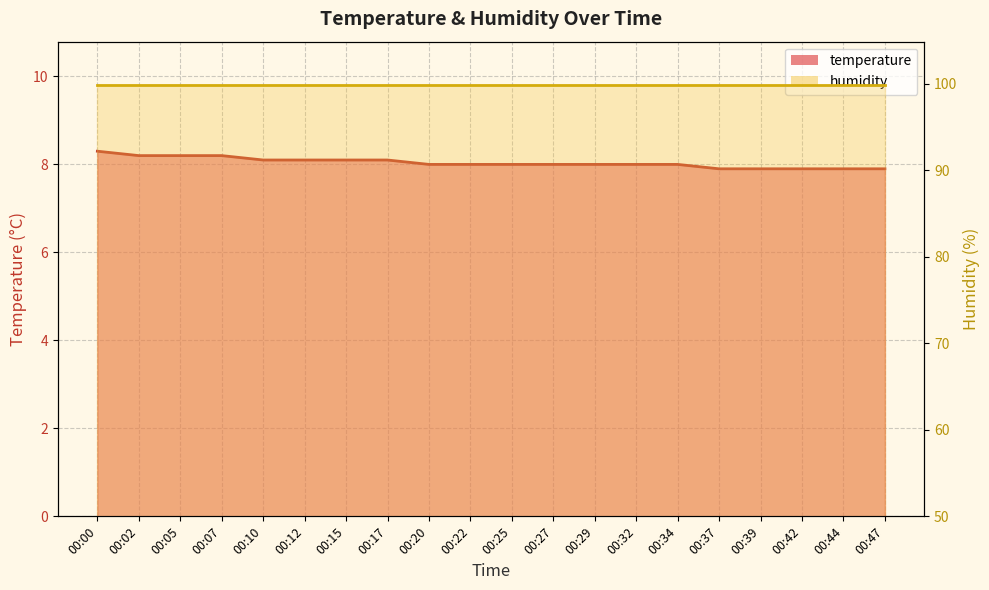

Rank the categories by value from lowest to highest.

00:37, 00:39, 00:42, 00:44, 00:47, 00:20, 00:22, 00:25, 00:27, 00:29, 00:32, 00:34, 00:10, 00:12, 00:15, 00:17, 00:02, 00:05, 00:07, 00:00